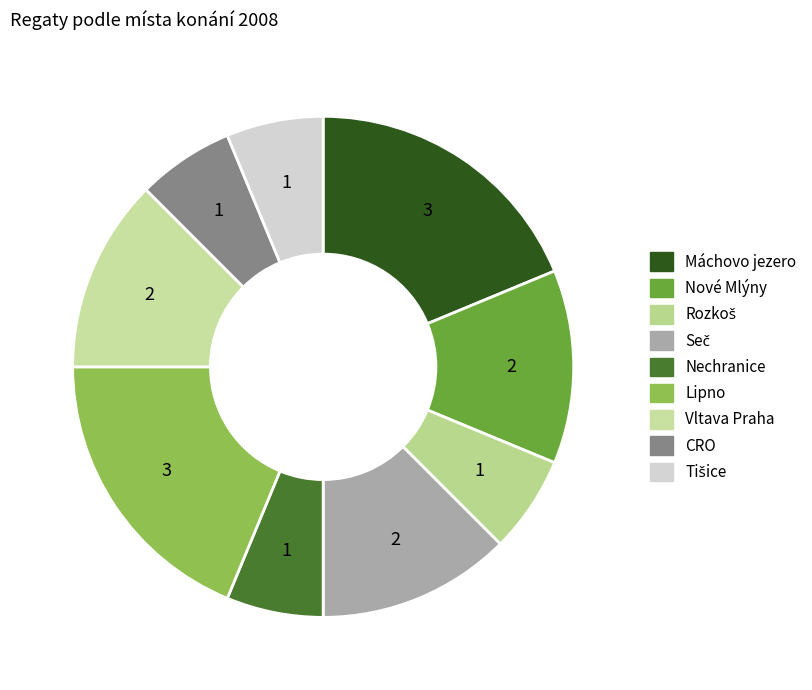

Rank the categories by value from highest to lowest.

Máchovo jezero, Lipno, Nové Mlýny, Seč, Vltava Praha, Rozkoš, Nechranice, CRO, Tišice